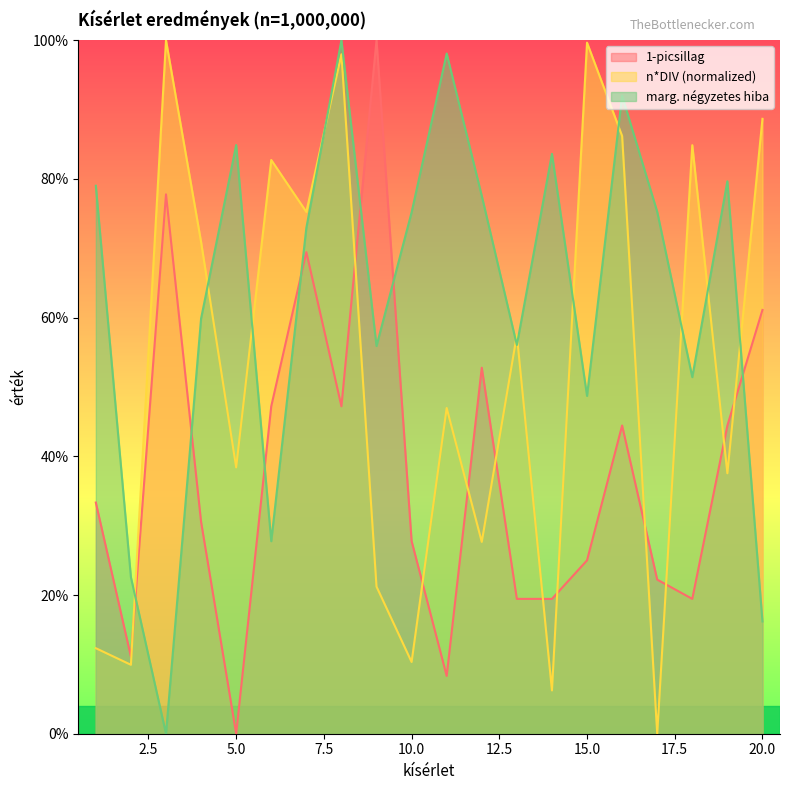

Reading left to right, what are all the values shown in this chart?

1-picsillag: 1=0.3	2=0.1	3=0.8	4=0.3	5=0.0	6=0.5	7=0.7	8=0.5	9=1.0	10=0.3	11=0.1	12=0.5	13=0.2	14=0.2	15=0.3	16=0.4	17=0.2	18=0.2	19=0.4	20=0.6
n*DIV (normalized): 1=0.1	2=0.1	3=1.0	4=0.7	5=0.4	6=0.8	7=0.8	8=1.0	9=0.2	10=0.1	11=0.5	12=0.3	13=0.6	14=0.1	15=1.0	16=0.9	17=0.0	18=0.8	19=0.4	20=0.9
marg. négyzetes hiba: 1=0.8	2=0.2	3=0.0	4=0.6	5=0.8	6=0.3	7=0.7	8=1.0	9=0.6	10=0.8	11=1.0	12=0.8	13=0.6	14=0.8	15=0.5	16=0.9	17=0.8	18=0.5	19=0.8	20=0.2